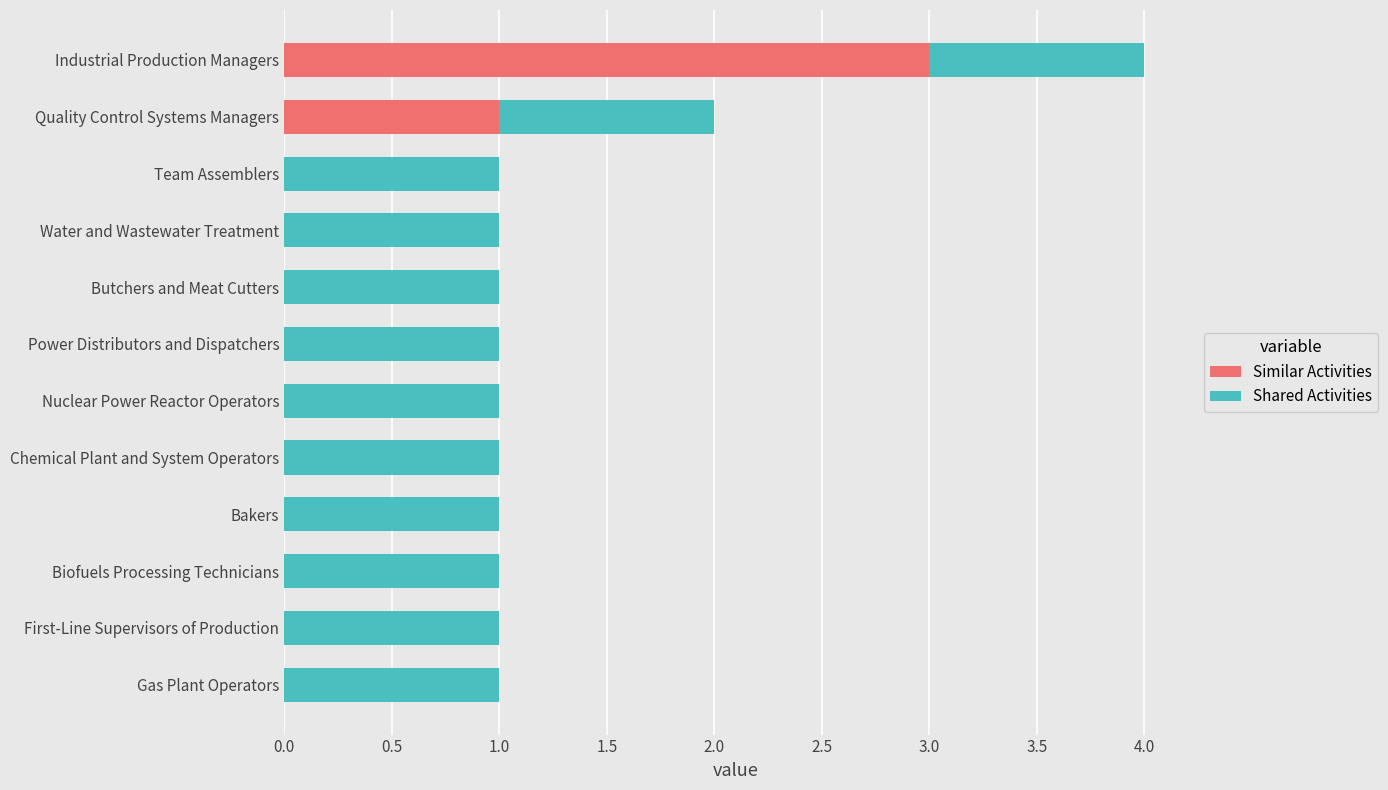

What is the maximum value for Similar Activities?

3